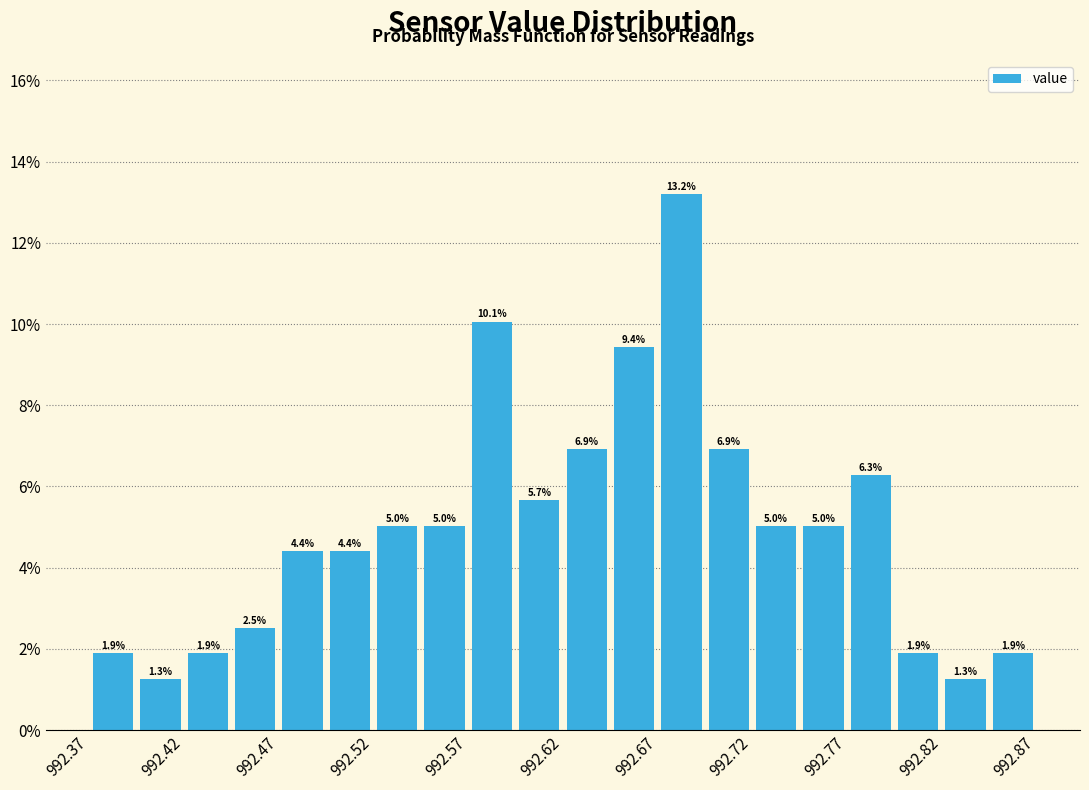

Reading left to right, list every bar in this chart as the range it spans on the x-axis followed by its height.

992.370 to 992.395: 1.9
992.395 to 992.420: 1.3
992.420 to 992.445: 1.9
992.445 to 992.470: 2.5
992.470 to 992.495: 4.4
992.495 to 992.520: 4.4
992.520 to 992.545: 5.0
992.545 to 992.570: 5.0
992.570 to 992.595: 10.1
992.595 to 992.620: 5.7
992.620 to 992.645: 6.9
992.645 to 992.670: 9.4
992.670 to 992.695: 13.2
992.695 to 992.720: 6.9
992.720 to 992.745: 5.0
992.745 to 992.770: 5.0
992.770 to 992.795: 6.3
992.795 to 992.820: 1.9
992.820 to 992.845: 1.3
992.845 to 992.870: 1.9